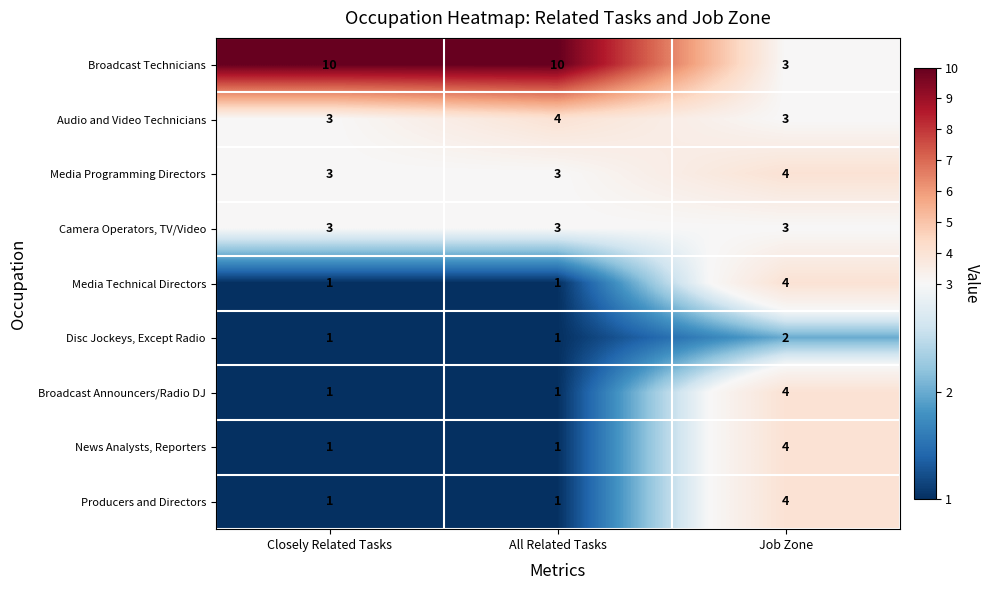

What is the greatest value displayed?

10